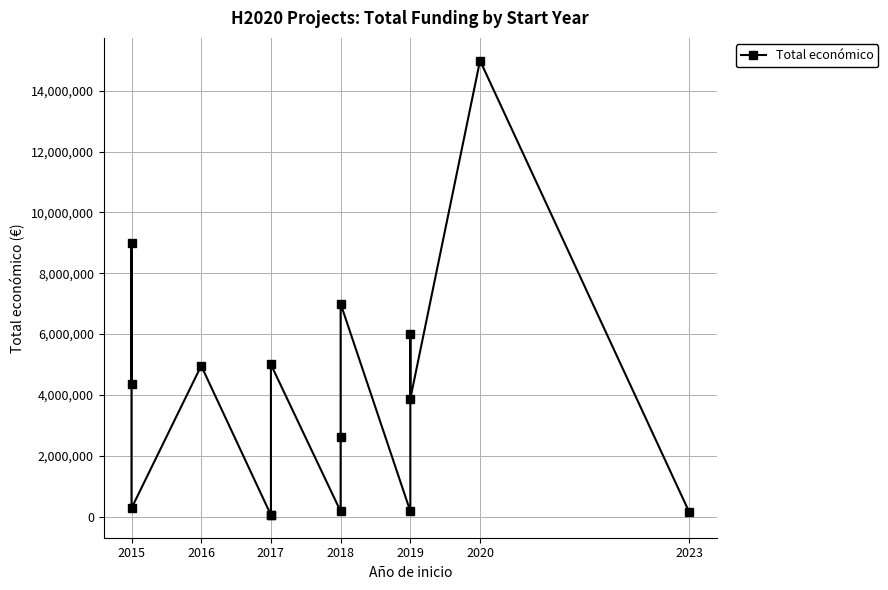

What is the greatest value displayed?

14994445